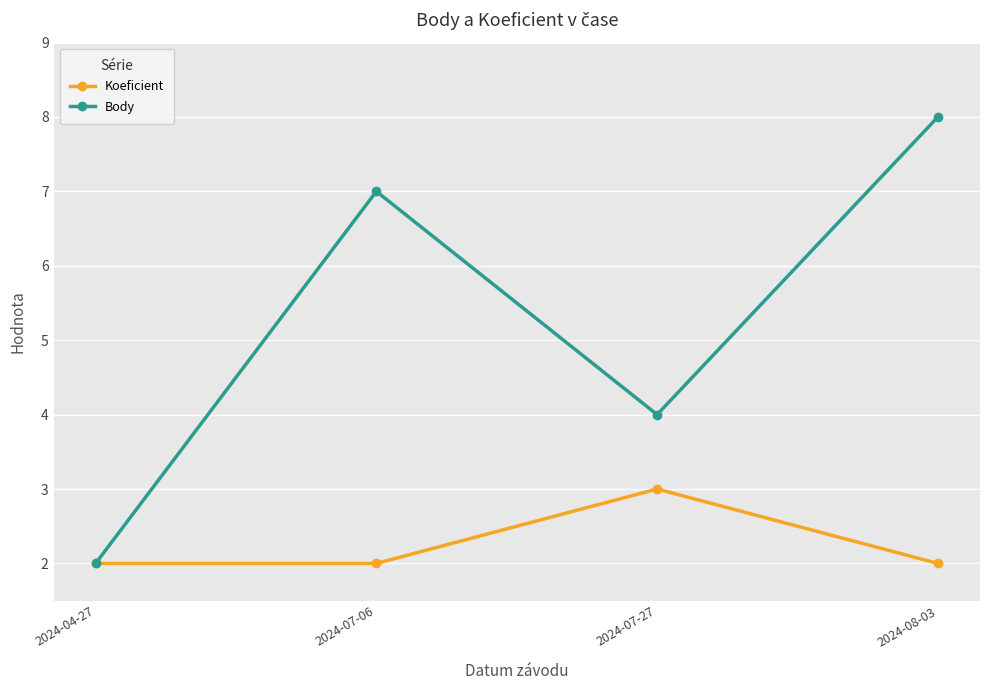

What is the sum of the Body values at 2024-07-06 and 2024-07-27?

11